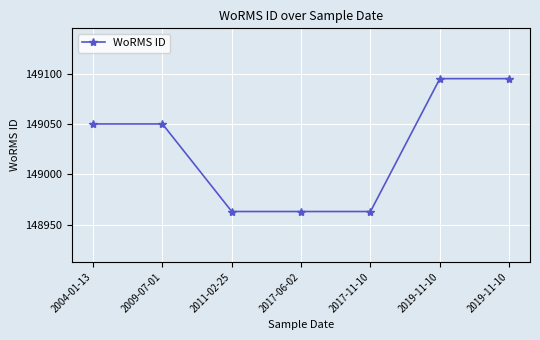

Rank the categories by value from highest to lowest.

2019-11-10, 2019-11-10, 2004-01-13, 2009-07-01, 2011-02-25, 2017-06-02, 2017-11-10